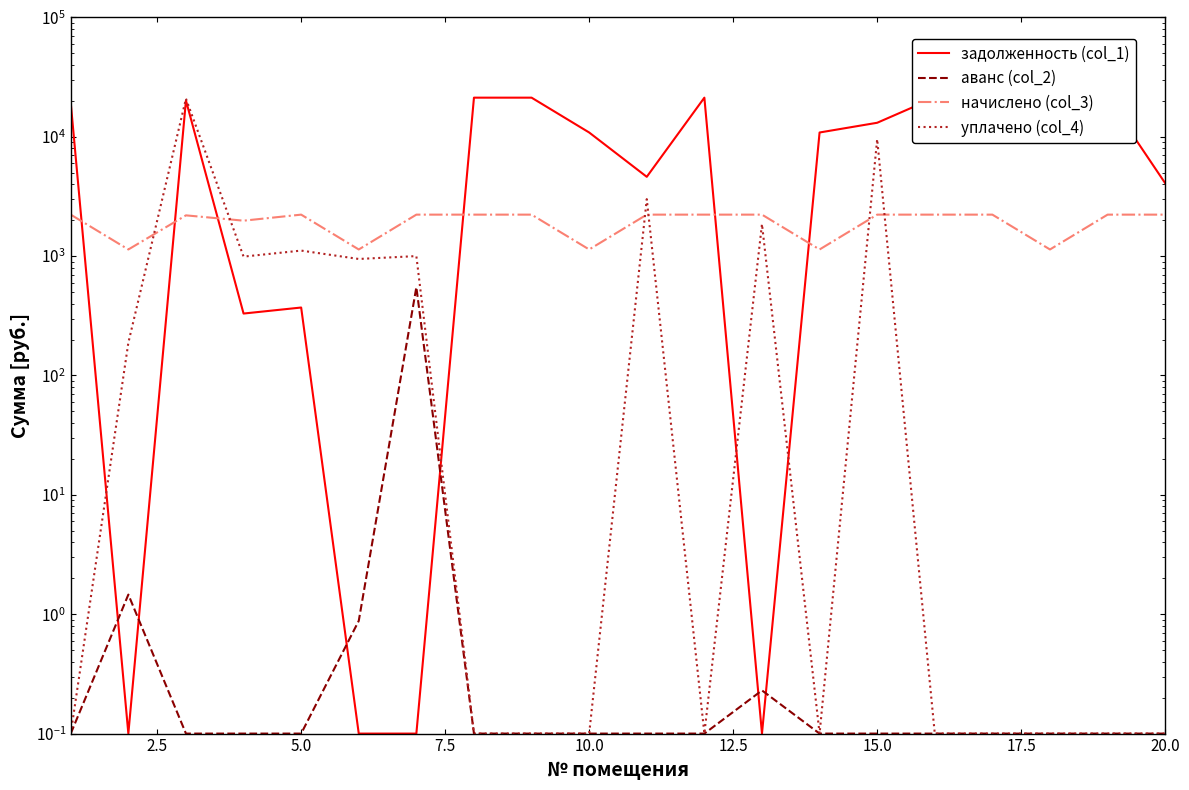

What is the value of the начислено (col_3) point at the 10th from the left?

1136.3